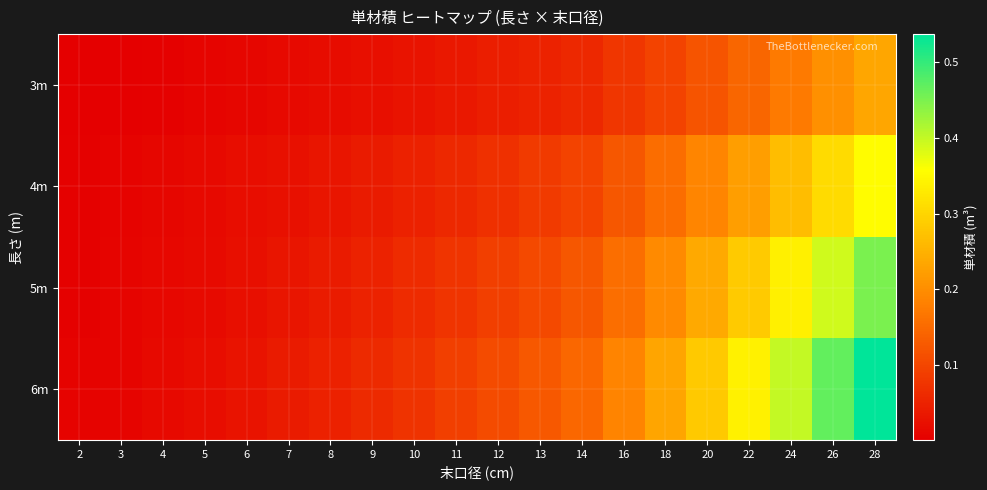

Reading left to right, list all the values displayed in this chart.

3m: 2=0.0	3=0.0	4=0.0	5=0.0	6=0.0	7=0.0	8=0.0	9=0.0	10=0.0	11=0.0	12=0.0	13=0.1	14=0.1	16=0.1	18=0.1	20=0.1	22=0.1	24=0.2	26=0.2	28=0.2
4m: 2=0.0	3=0.0	4=0.0	5=0.0	6=0.0	7=0.0	8=0.0	9=0.0	10=0.0	11=0.1	12=0.1	13=0.1	14=0.1	16=0.1	18=0.2	20=0.2	22=0.2	24=0.3	26=0.3	28=0.4
5m: 2=0.0	3=0.0	4=0.0	5=0.0	6=0.0	7=0.0	8=0.0	9=0.1	10=0.1	11=0.1	12=0.1	13=0.1	14=0.1	16=0.2	18=0.2	20=0.2	22=0.3	24=0.3	26=0.4	28=0.5
6m: 2=0.0	3=0.0	4=0.0	5=0.0	6=0.0	7=0.0	8=0.0	9=0.1	10=0.1	11=0.1	12=0.1	13=0.1	14=0.1	16=0.2	18=0.2	20=0.3	22=0.3	24=0.4	26=0.5	28=0.5